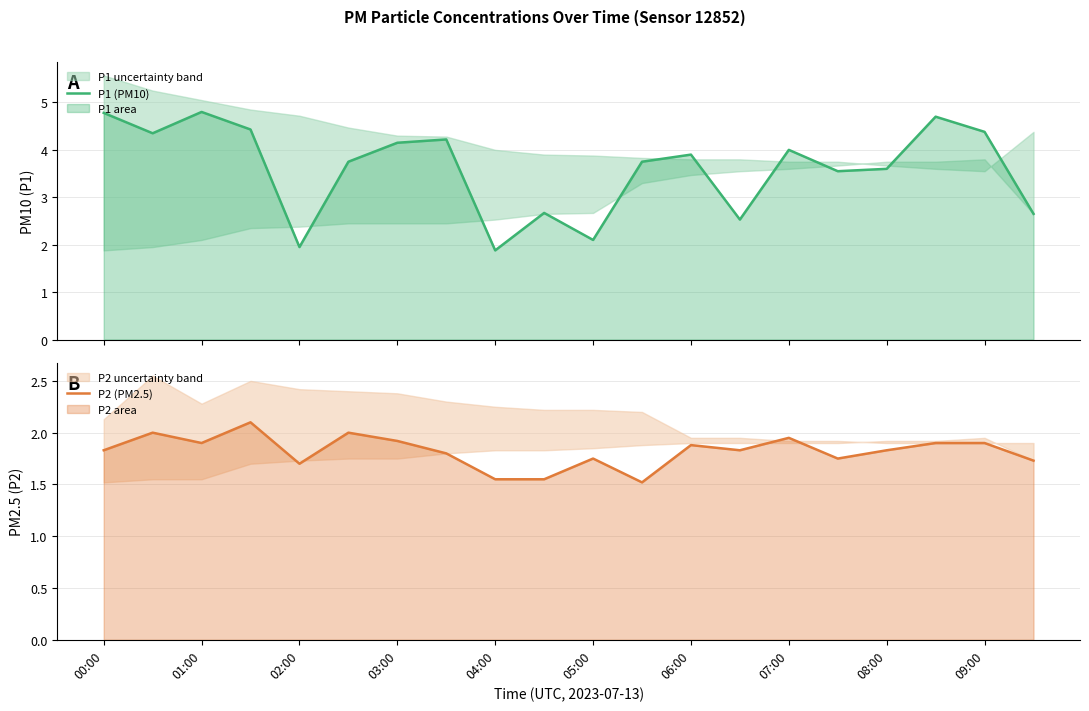

True or false: P1 (PM10) and P2 (PM2.5) cross at least once.

False